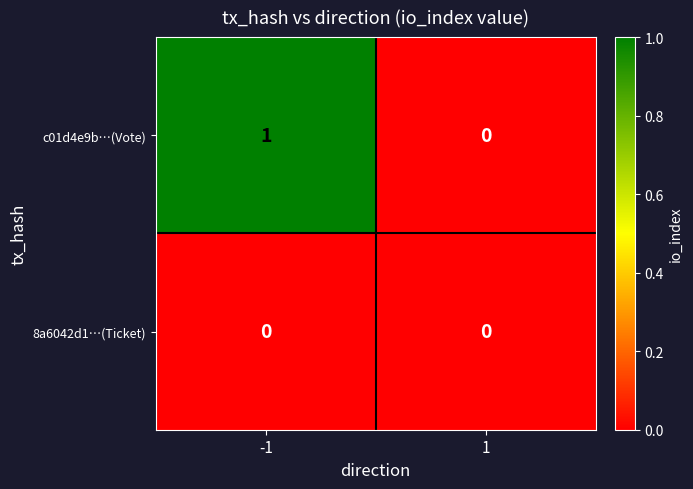

Which series has the largest total across all categories?

c01d4e9b…(Vote)